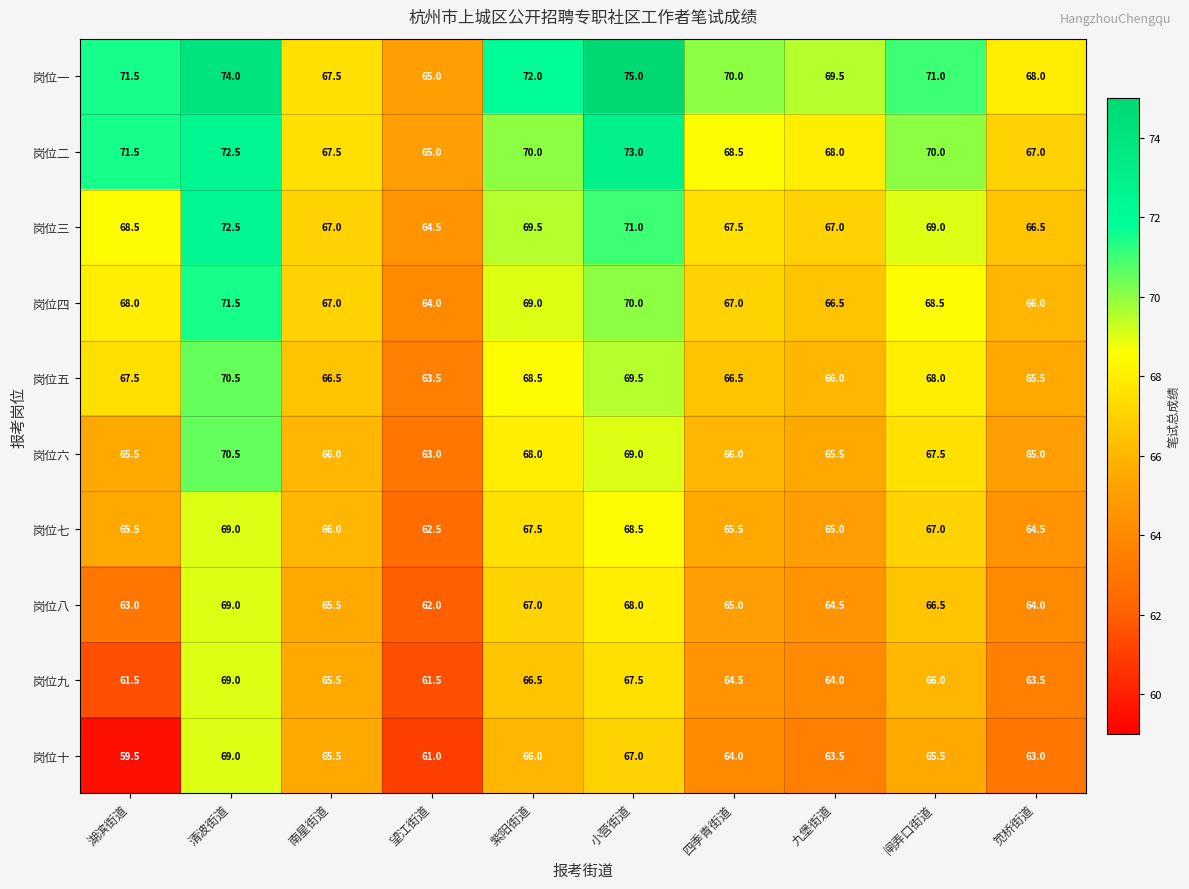

Which series has the largest total across all categories?

岗位一